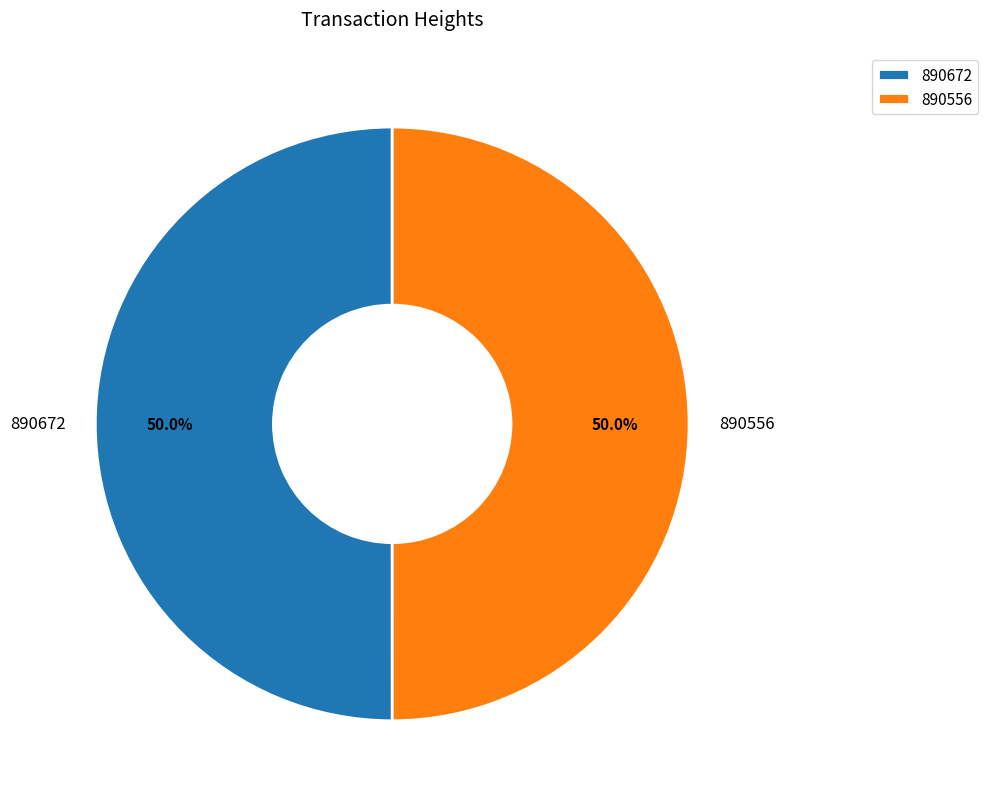

What is the ratio of the value at 890556 to the value at 890672?

1.0